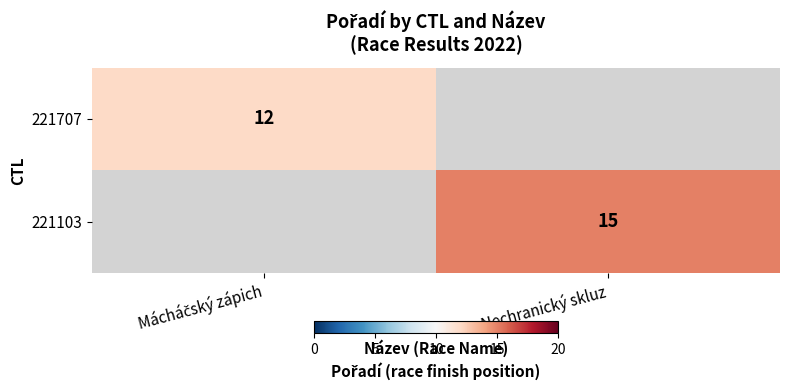

True or false: 221103 has a value of 10 at Nechranický skluz.

False